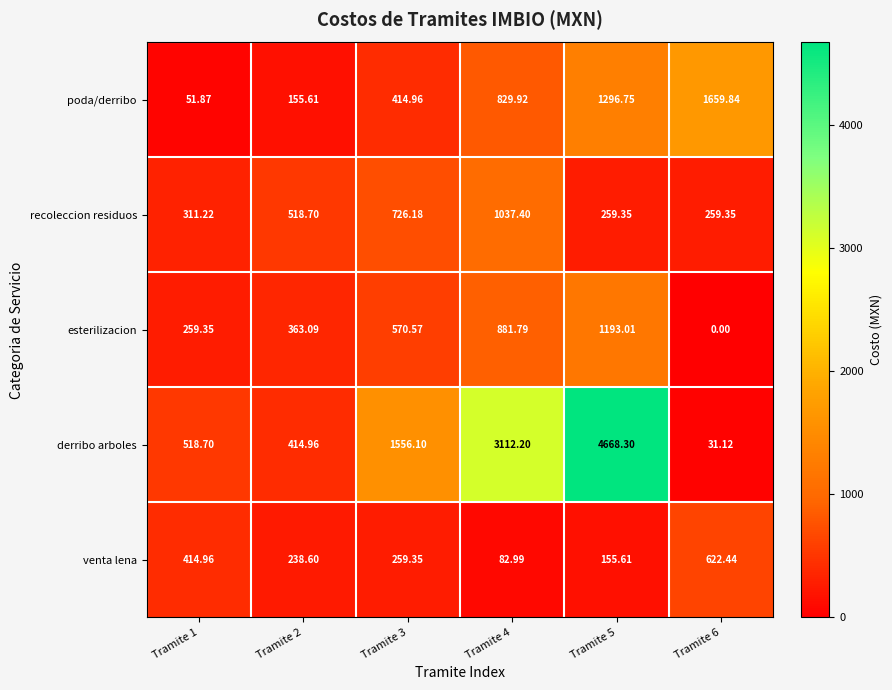

What is the total value across all series at Tramite 1?

1556.1